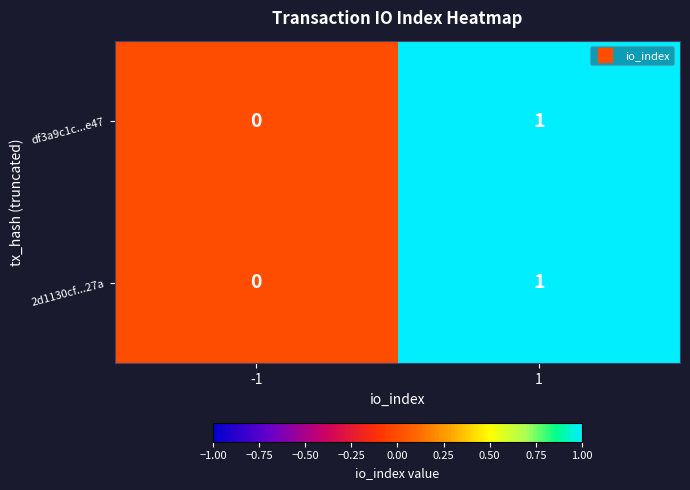

Count the number of categories in the chart.

2